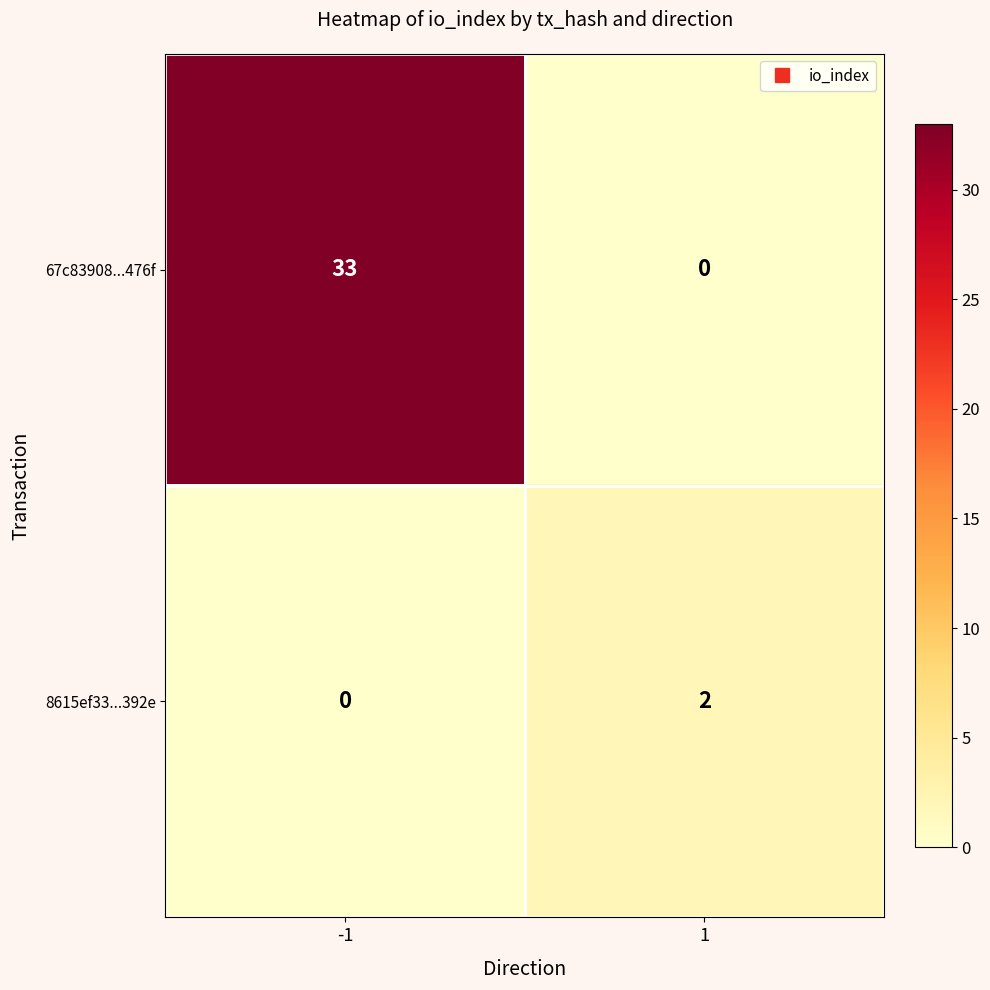

What is the total value across all series at -1?

33